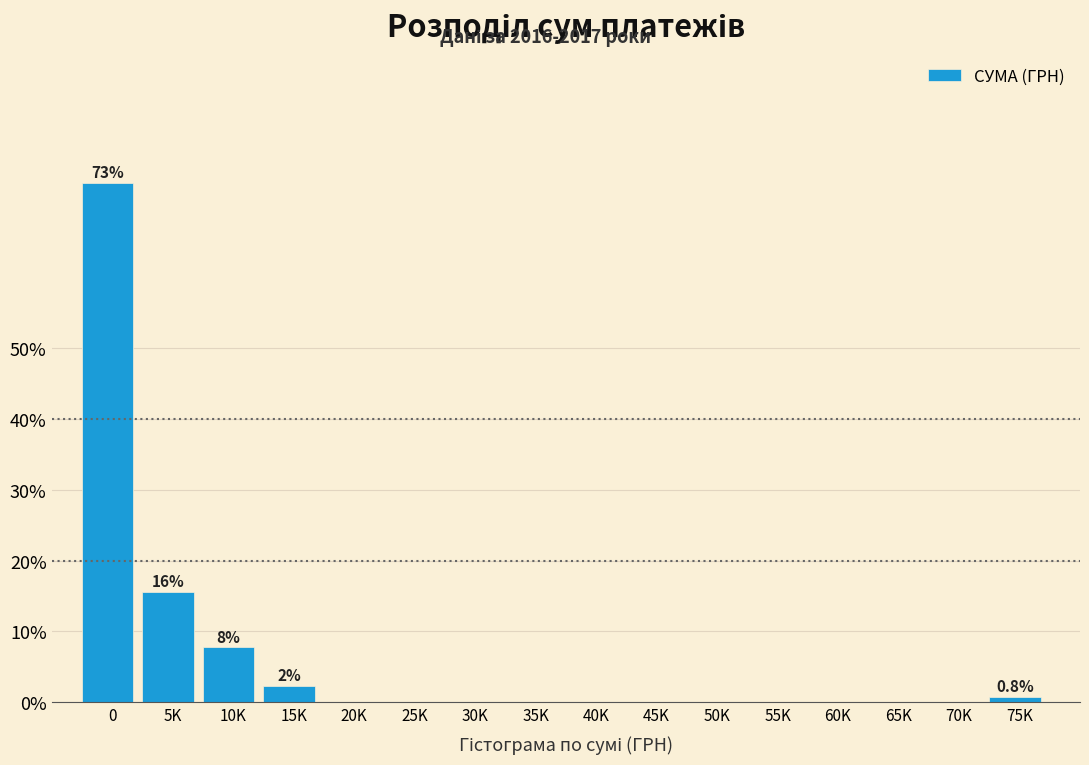

Reading left to right, what are all the values shown in this chart?

0=73.4	5K=15.6	10K=7.8	15K=2.3	20K=0.0	25K=0.0	30K=0.0	35K=0.0	40K=0.0	45K=0.0	50K=0.0	55K=0.0	60K=0.0	65K=0.0	70K=0.0	75K=0.8